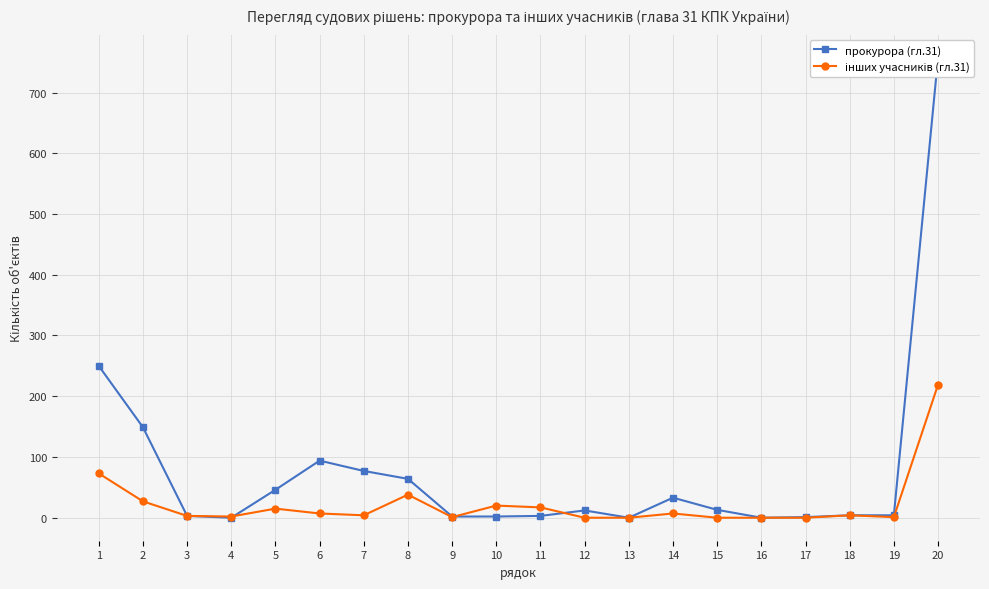

In прокурора (гл.31), how many points are lower than both neighbors (excluding endpoints)?

3